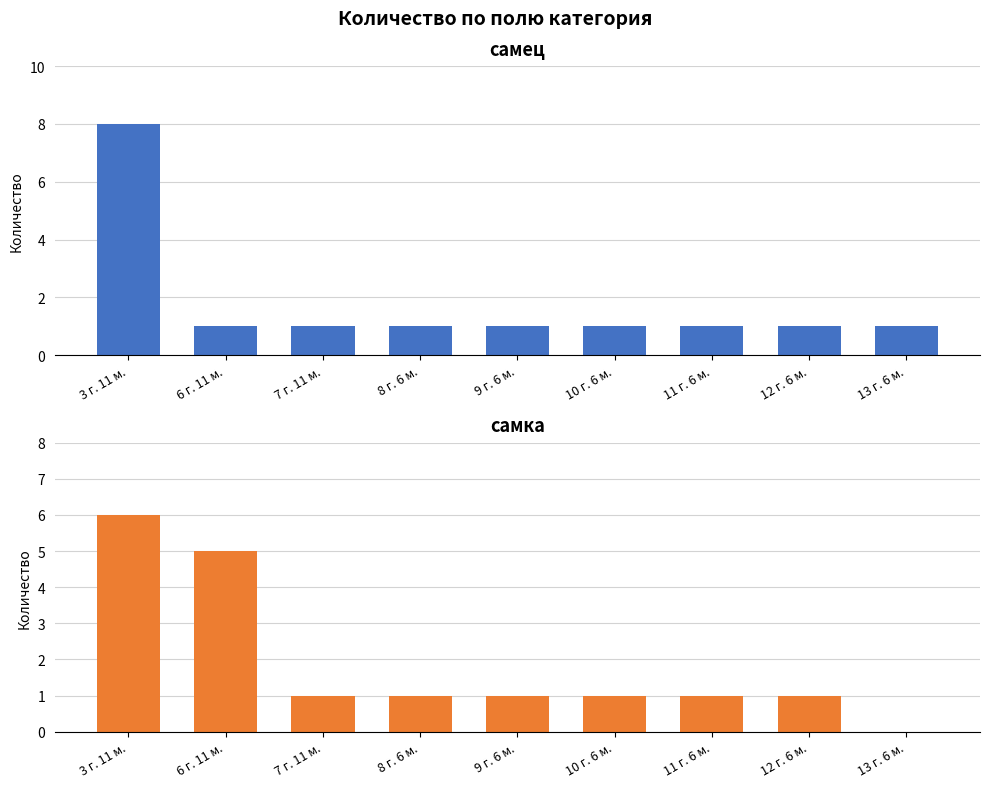

Reading left to right, list all the values displayed in this chart.

самец: 3 г. 11 м.=8	6 г. 11 м.=1	7 г. 11 м.=1	8 г. 6 м.=1	9 г. 6 м.=1	10 г. 6 м.=1	11 г. 6 м.=1	12 г. 6 м.=1	13 г. 6 м.=1
самка: 3 г. 11 м.=6	6 г. 11 м.=5	7 г. 11 м.=1	8 г. 6 м.=1	9 г. 6 м.=1	10 г. 6 м.=1	11 г. 6 м.=1	12 г. 6 м.=1	13 г. 6 м.=0